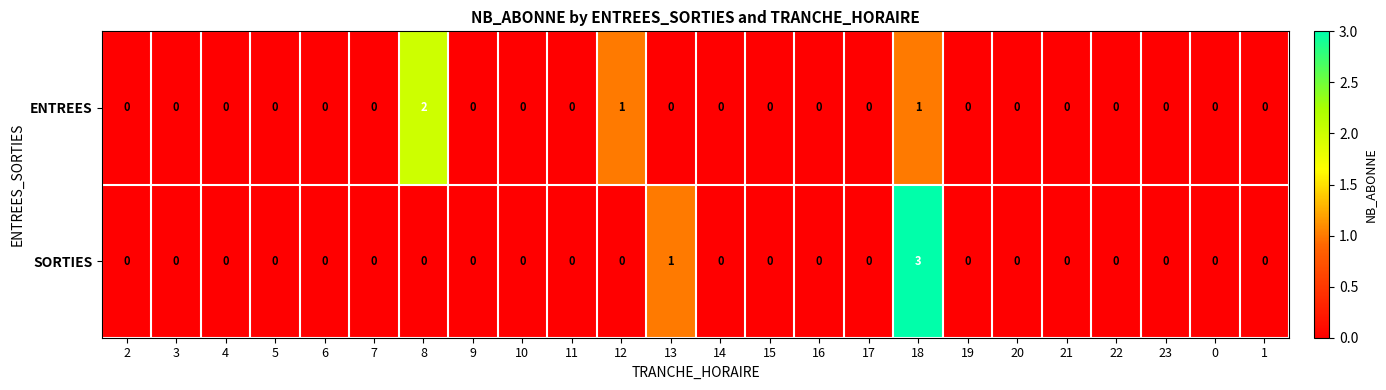

How many values in SORTIES are above zero?

2